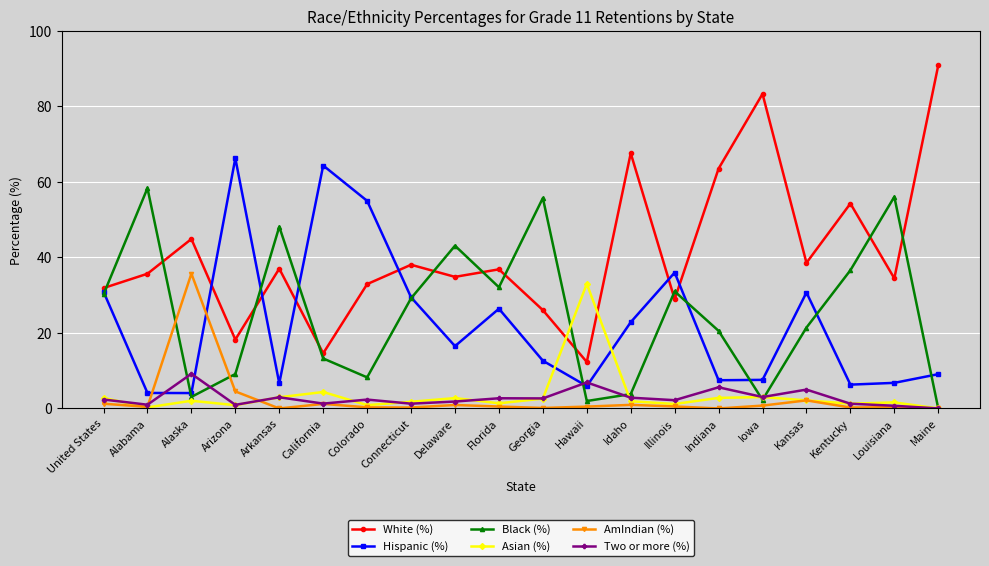

What is the highest value of the Two or more (%) series?

9.2